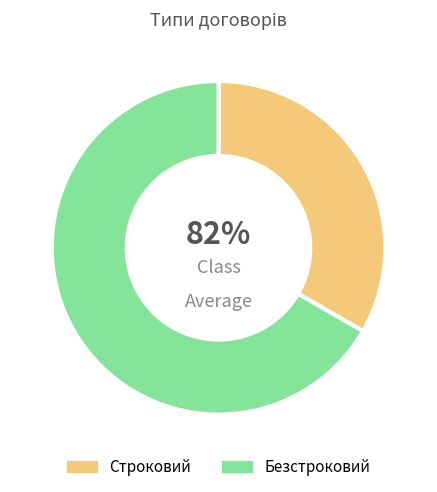

What portion of the pie excludes Строковий?

66.7%